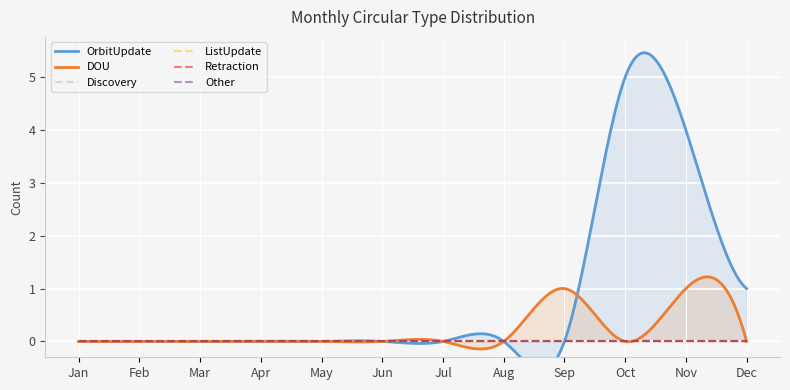

Count the number of data series in this chart.

6